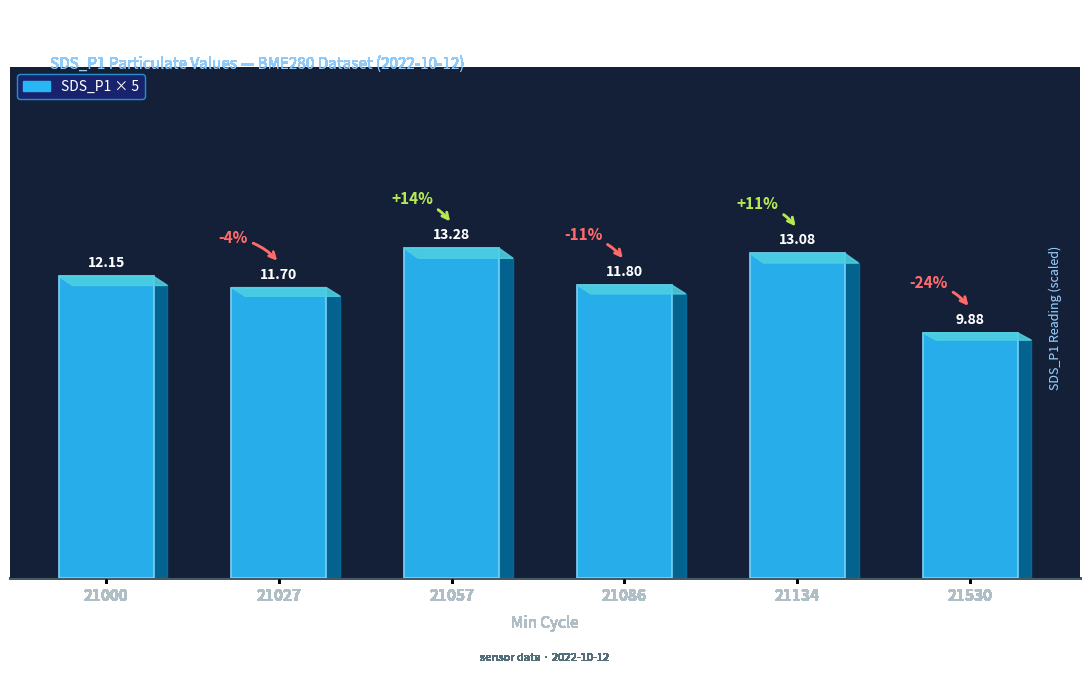

Does the chart contain any negative values?

No